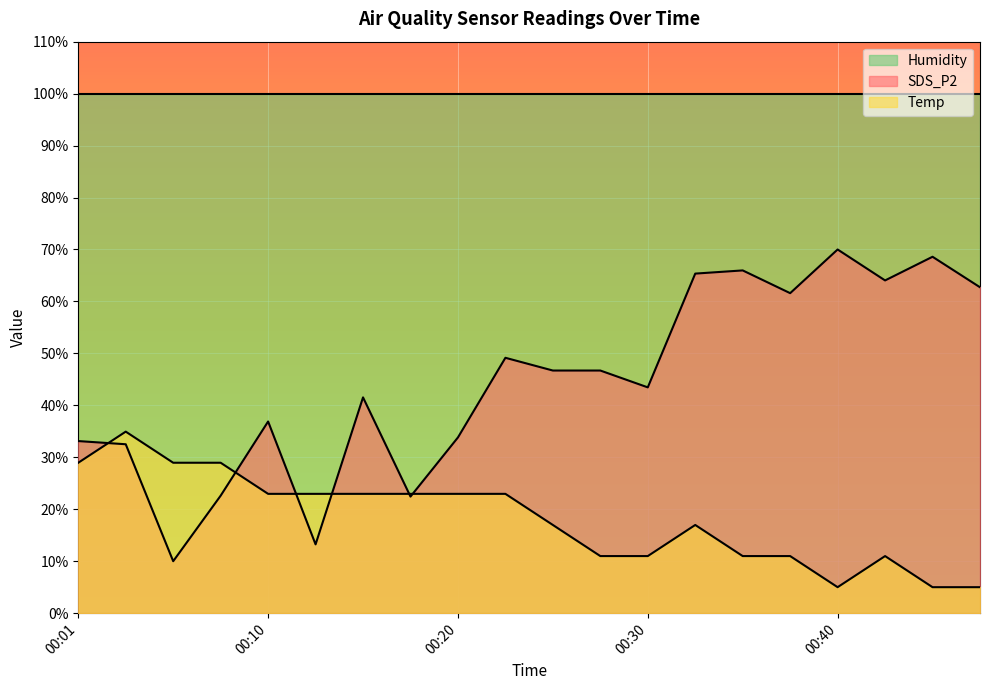

What is the total value across all series at 00:10?

159.8